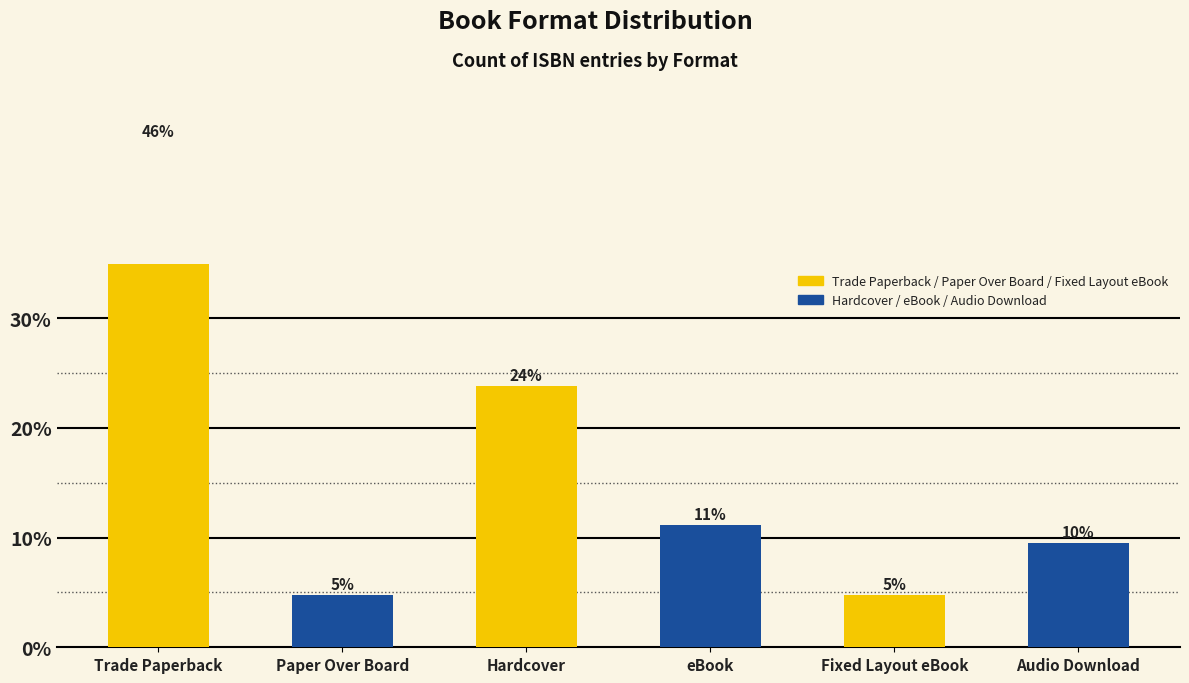

What is the sum of the values at Trade Paperback and eBook?

57.1